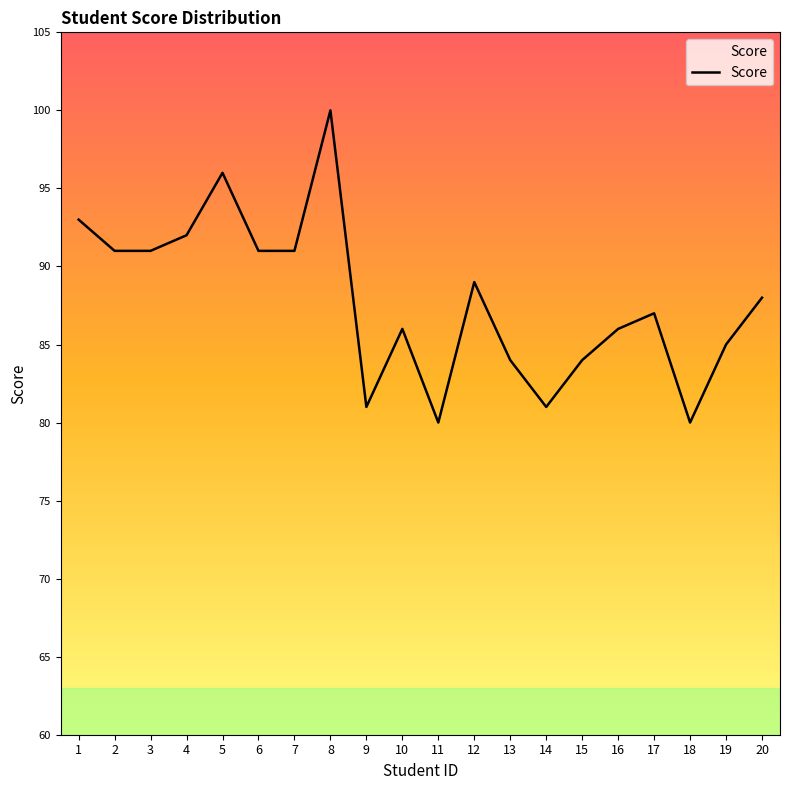

What is the maximum value shown in the chart?

100